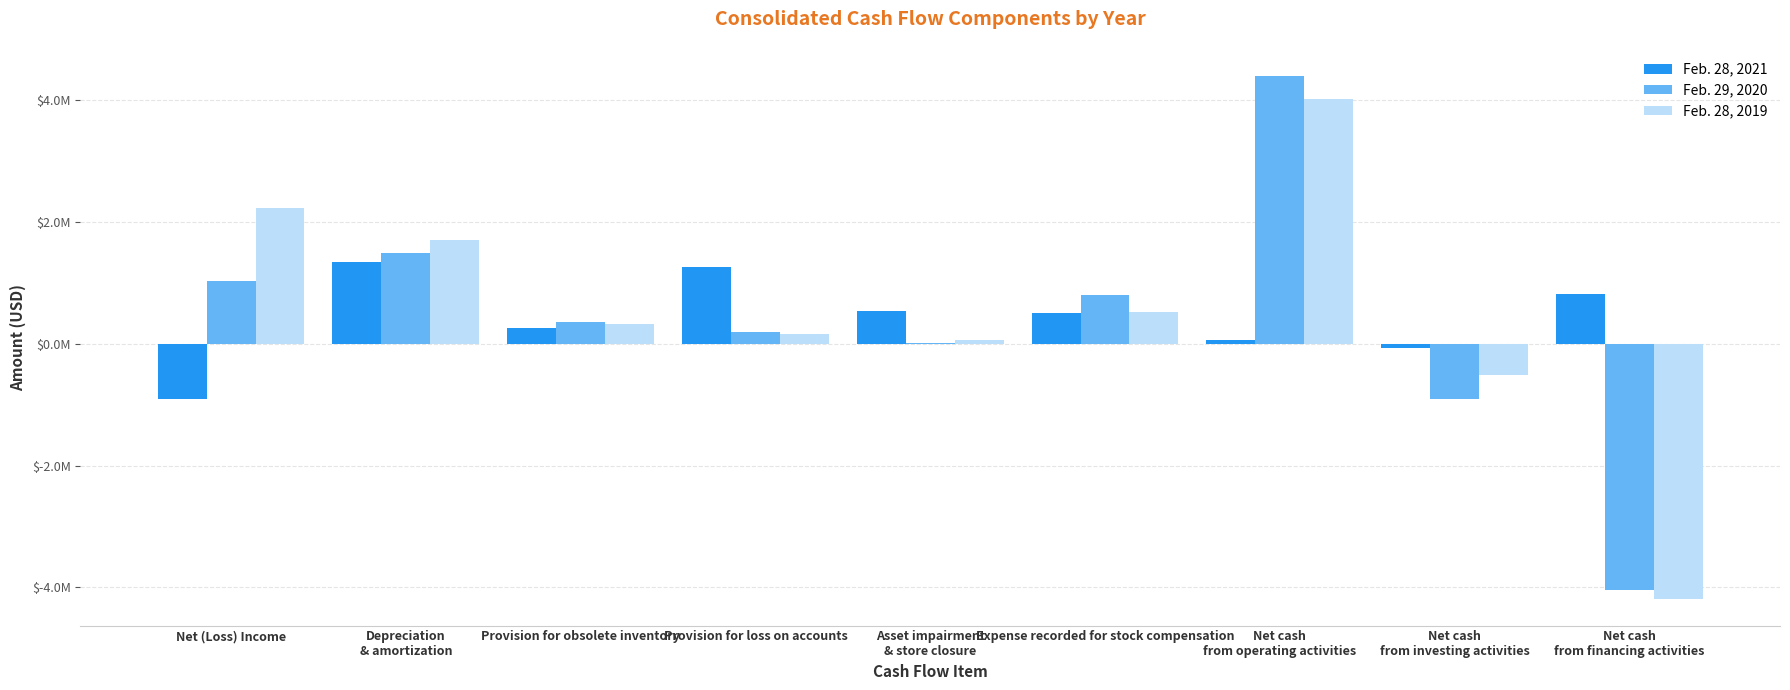

At which category does the chart reach its peak across all series?

Net cash
from operating activities